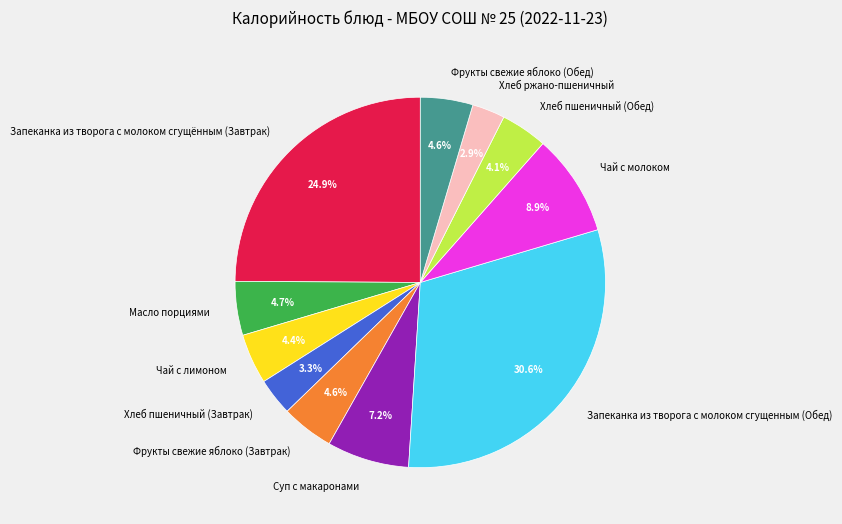

Approximately how many times larger is the value at Хлеб пшеничный (Завтрак) compared to Масло порциями?

0.7